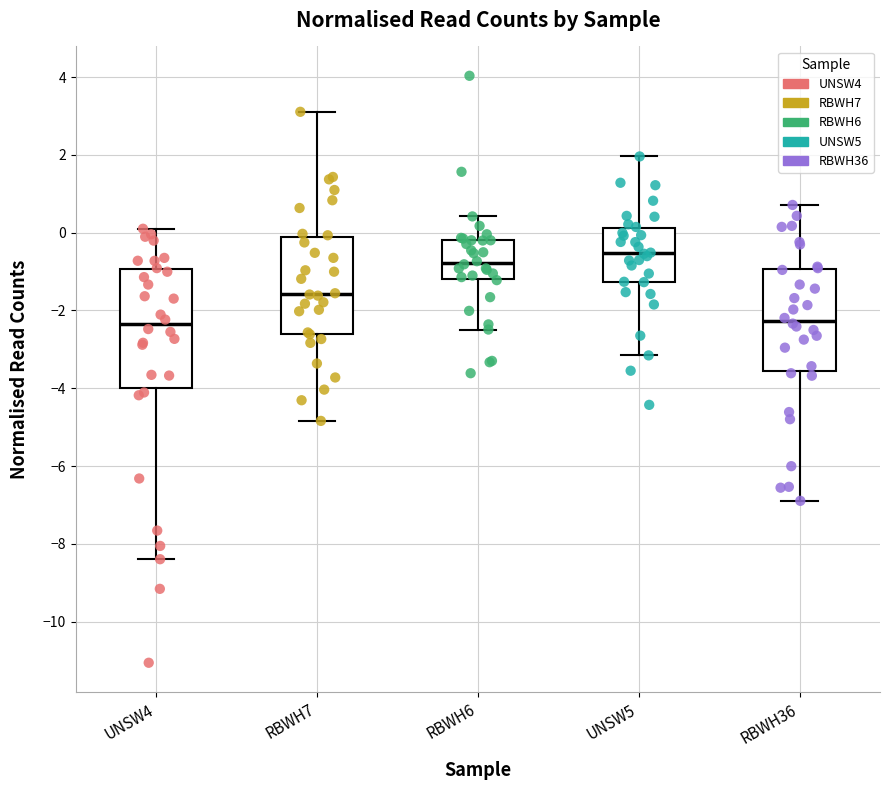

Reading left to right, read every box against the y-axis: the position of its median line, the range the box covers, and the ends of its whiskers. The values are not printed on the chart, so give them approximately, as read against the axis.

UNSW4: median -2.4, box -4.0 to -1.0, whiskers -8.4 to 0.2
RBWH7: median -1.6, box -2.6 to -0.2, whiskers -4.8 to 3.2
RBWH6: median -0.8, box -1.2 to -0.2, whiskers -2.4 to 0.4
UNSW5: median -0.6, box -1.2 to 0.2, whiskers -3.2 to 2.0
RBWH36: median -2.2, box -3.6 to -1.0, whiskers -6.8 to 0.8